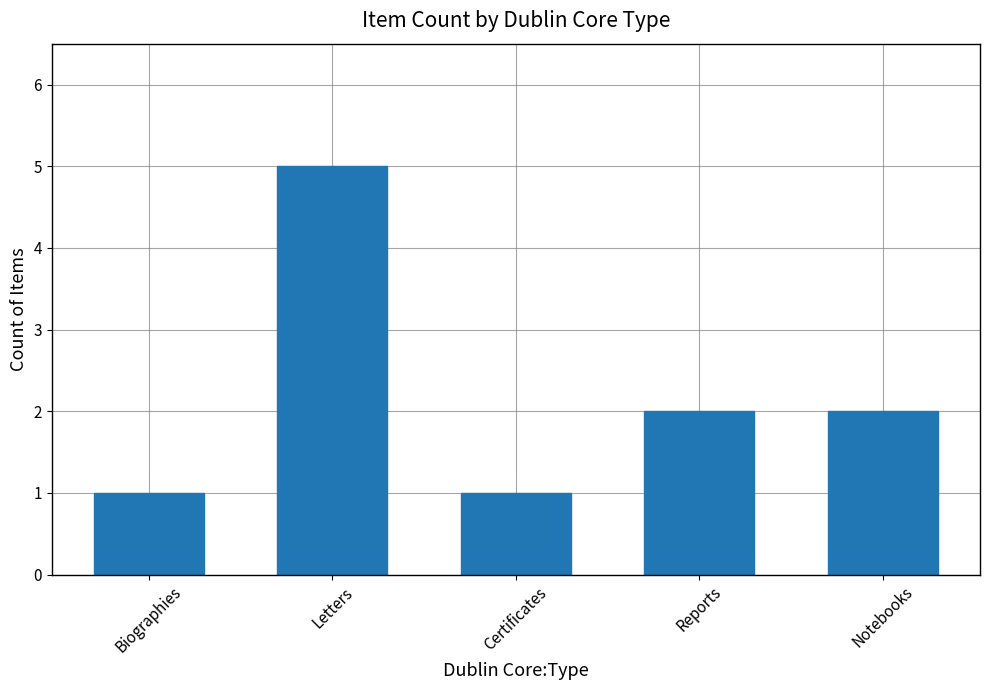

What is the greatest value displayed?

5